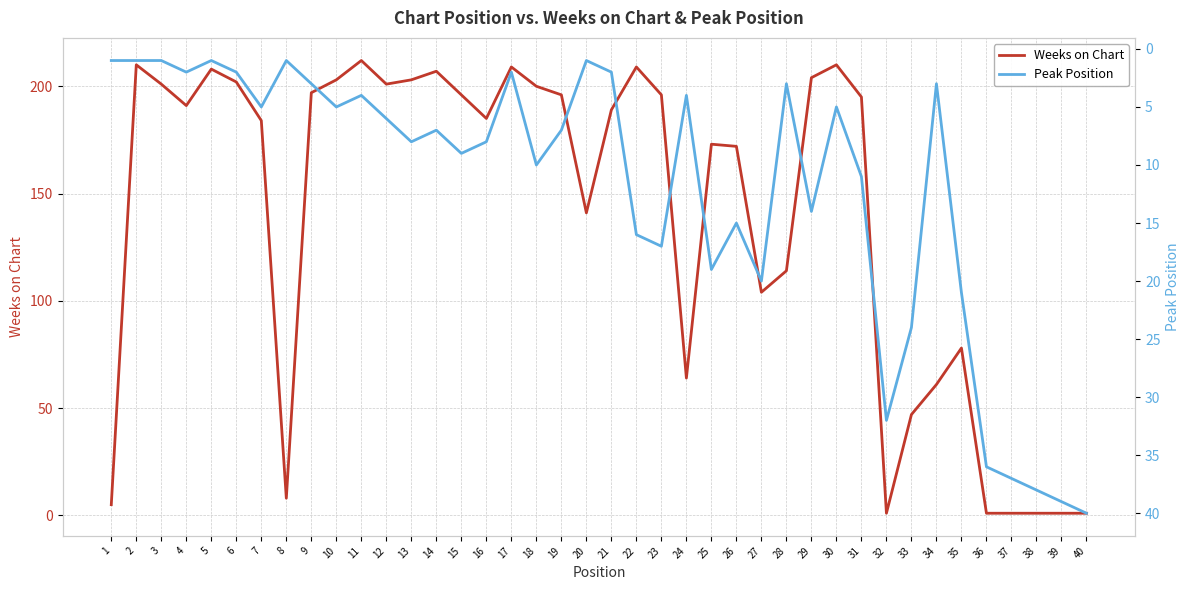

How many data points in Weeks on Chart are less than 191?

20